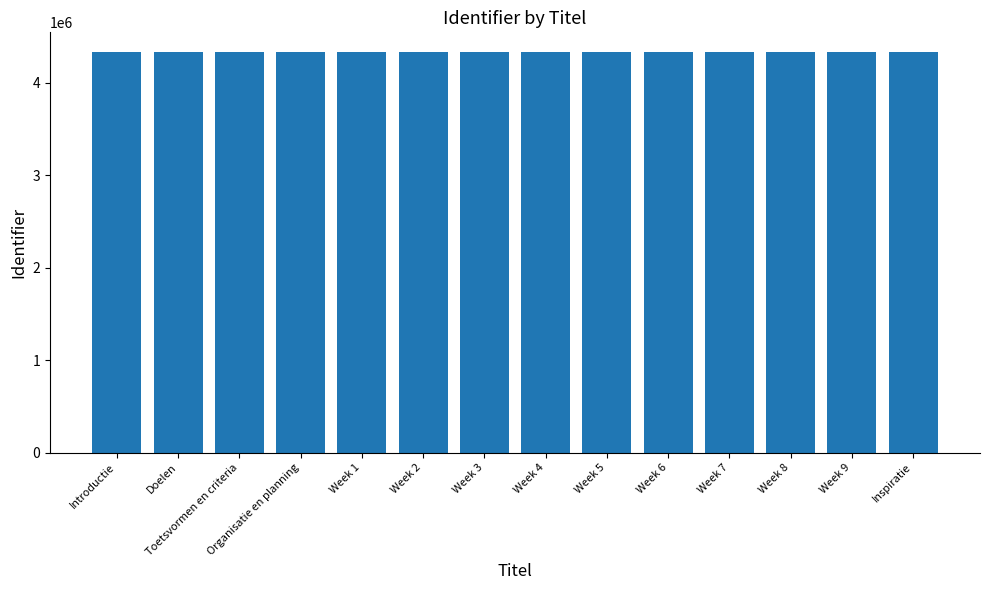

What is the change in value from Week 1 to Week 4?

+6